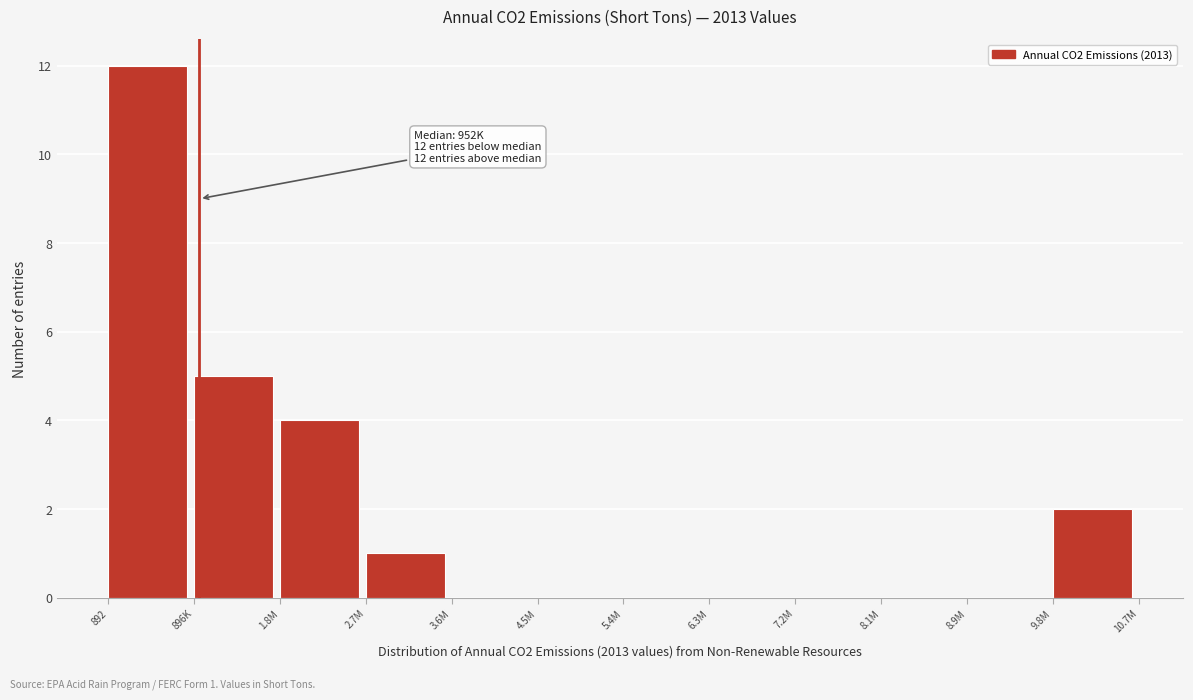

Reading left to right, list all the values displayed in this chart.

892=12	896K=5	1.8M=4	2.7M=1	3.6M=0	4.5M=0	5.4M=0	6.3M=0	7.2M=0	8.1M=0	8.9M=0	9.8M=2